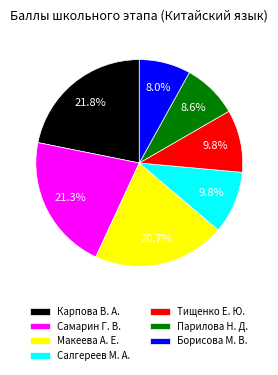

To the nearest percent, what portion does Тищенко Е. Ю. represent?

10%